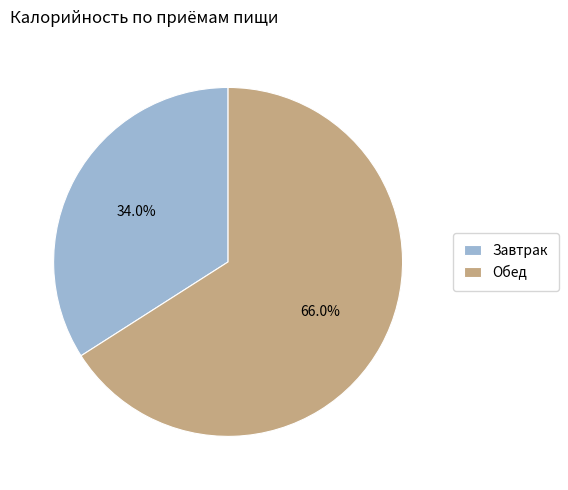

How many slices are in this pie chart?

2